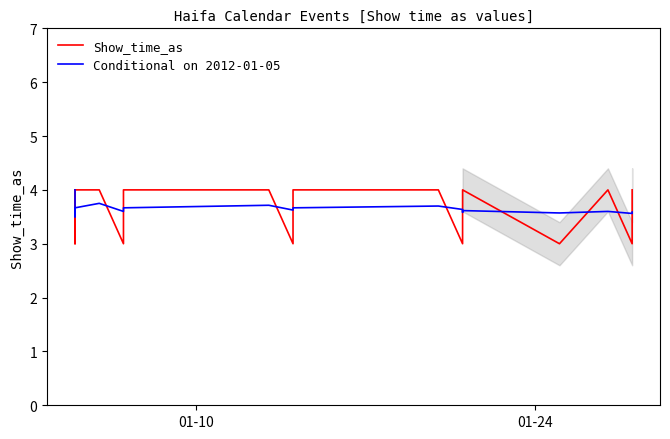

True or false: Conditional on 2012-01-05 and Show_time_as intersect in this chart.

True